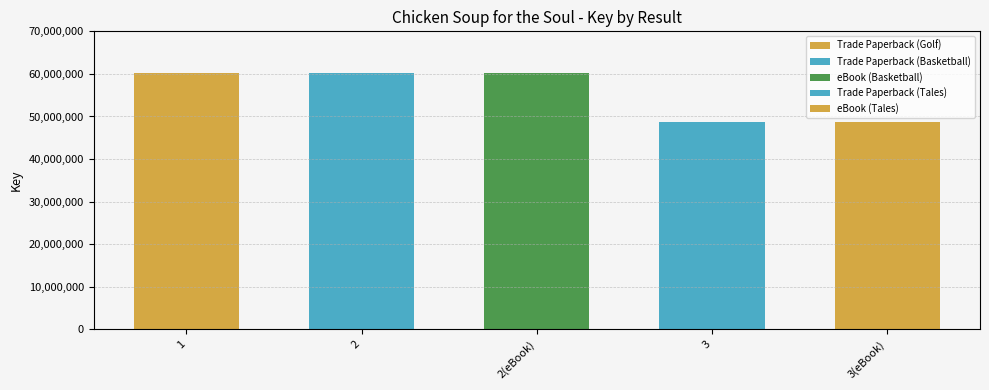

Is it true that the value at 2(eBook) is 87436811?

False